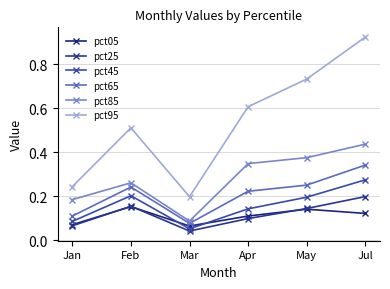

What is the spread (max minus min) of values at May?

0.6